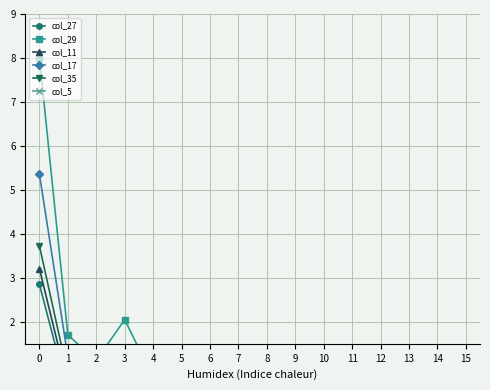

Which category has the lowest value across all series?

8